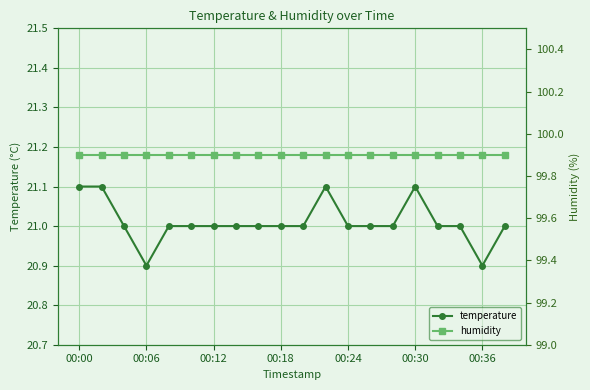

The temperature series shows 29.2 at 13. True or false?

False